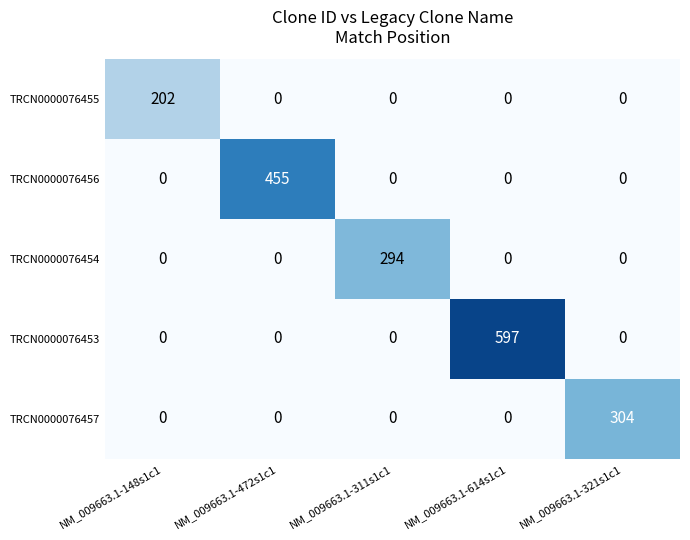

At which category is the sum across all series the highest?

NM_009663.1-614s1c1